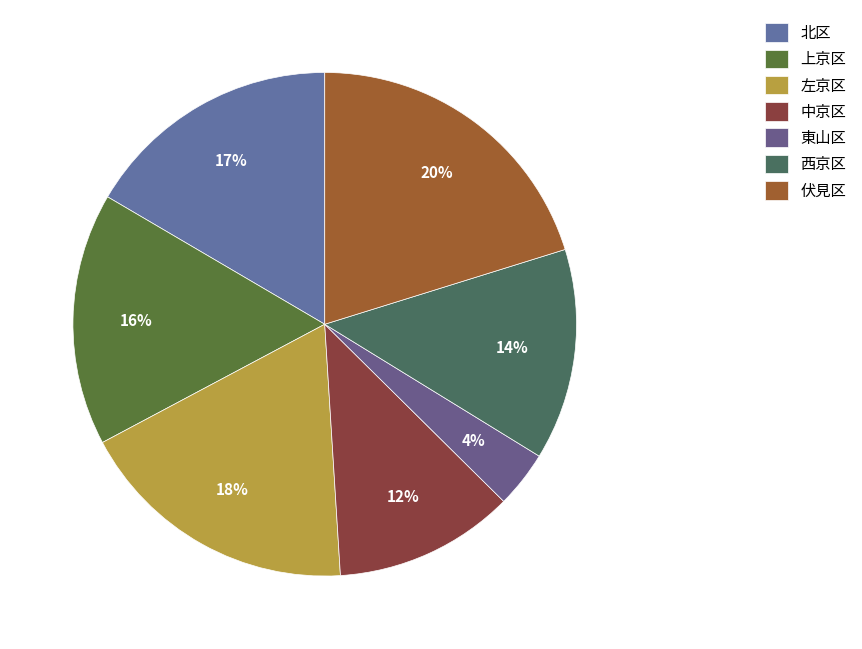

Does any single category account for the majority?

No